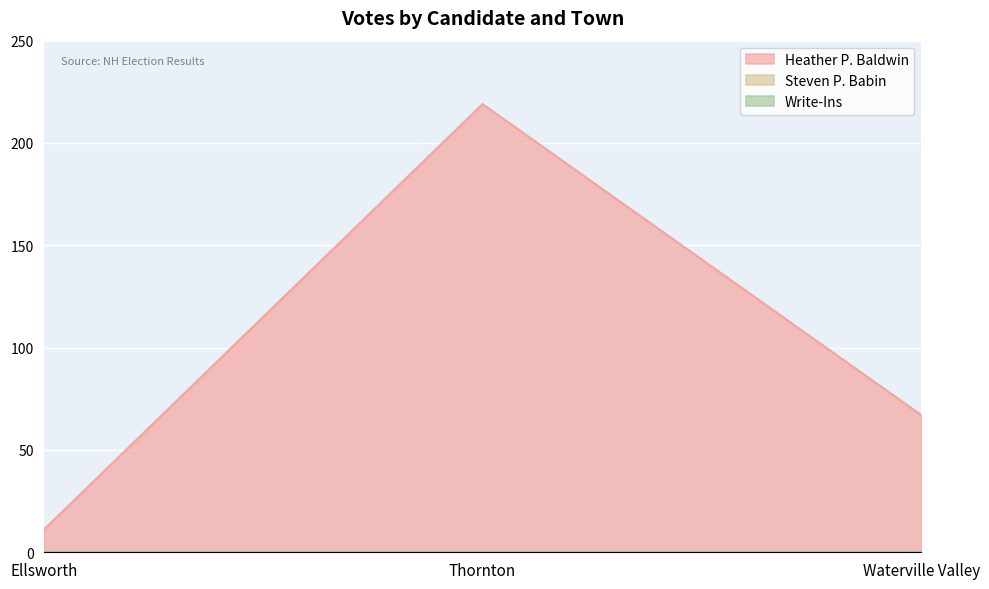

What is the difference between the highest and lowest values at Ellsworth?

11